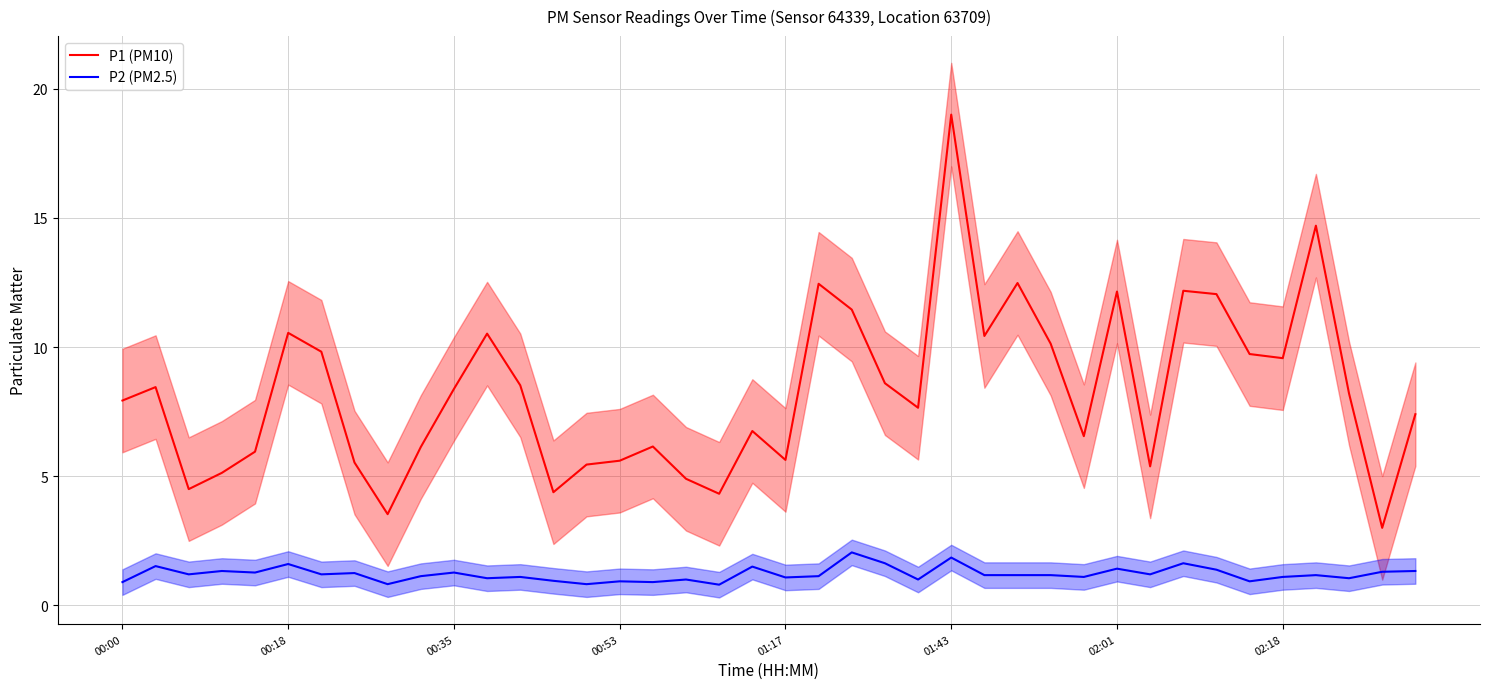

What is the difference between the maximum and minimum values in the P2 (PM2.5) series?

1.2